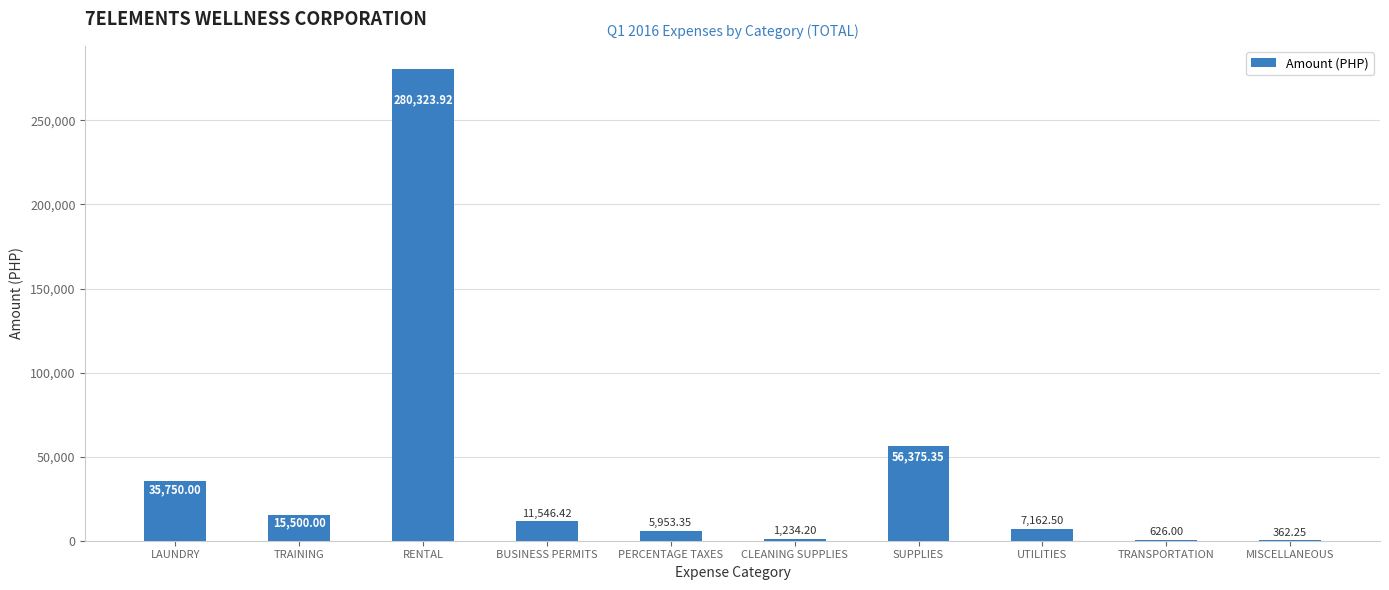

How many series are shown in this chart?

1